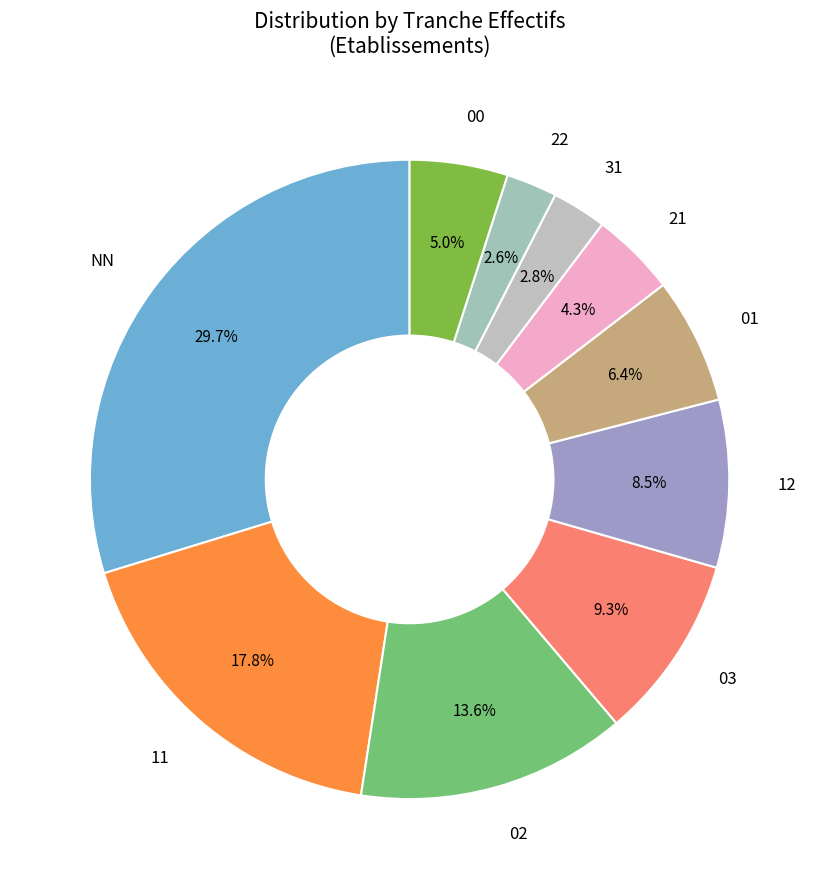

Rank the categories by value from lowest to highest.

22, 31, 21, 00, 01, 12, 03, 02, 11, NN